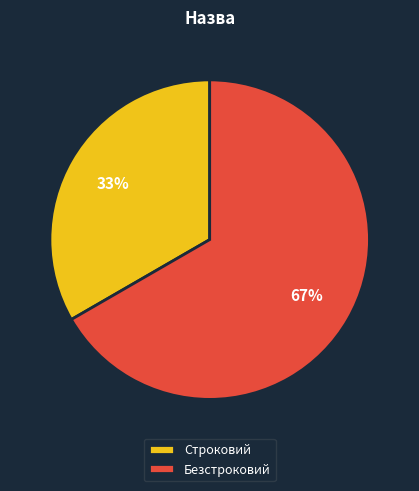

What is the smallest slice in the pie chart?

Строковий